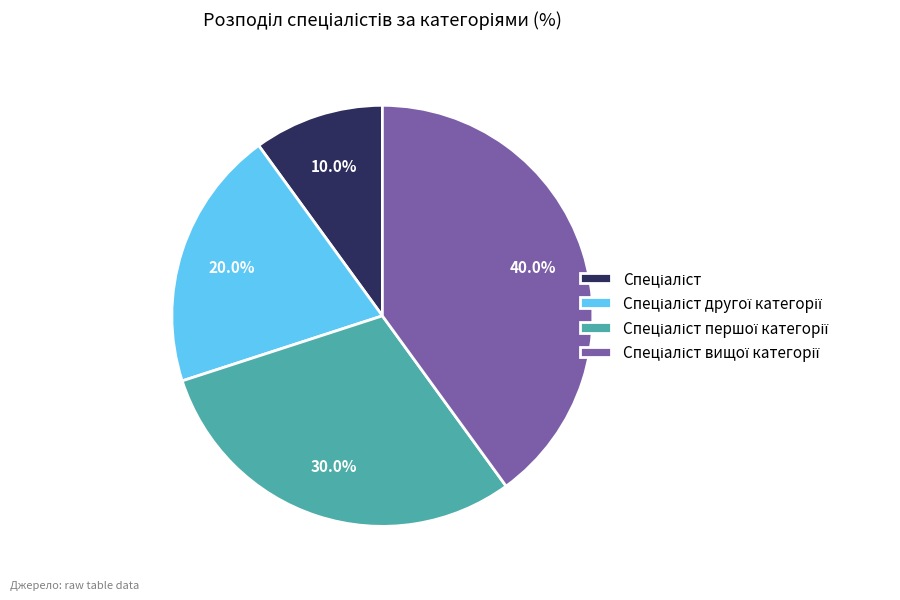

Is there any slice that represents more than half of the pie?

No